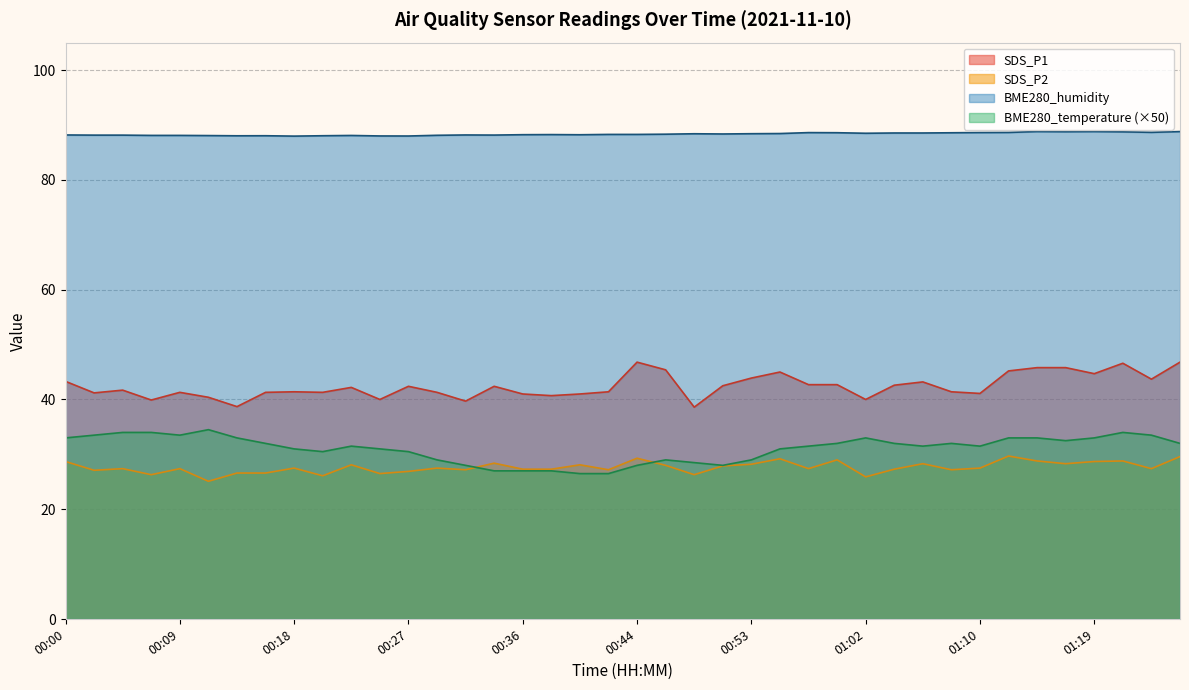

The BME280_humidity series shows 18.7 at 00:51. True or false?

False